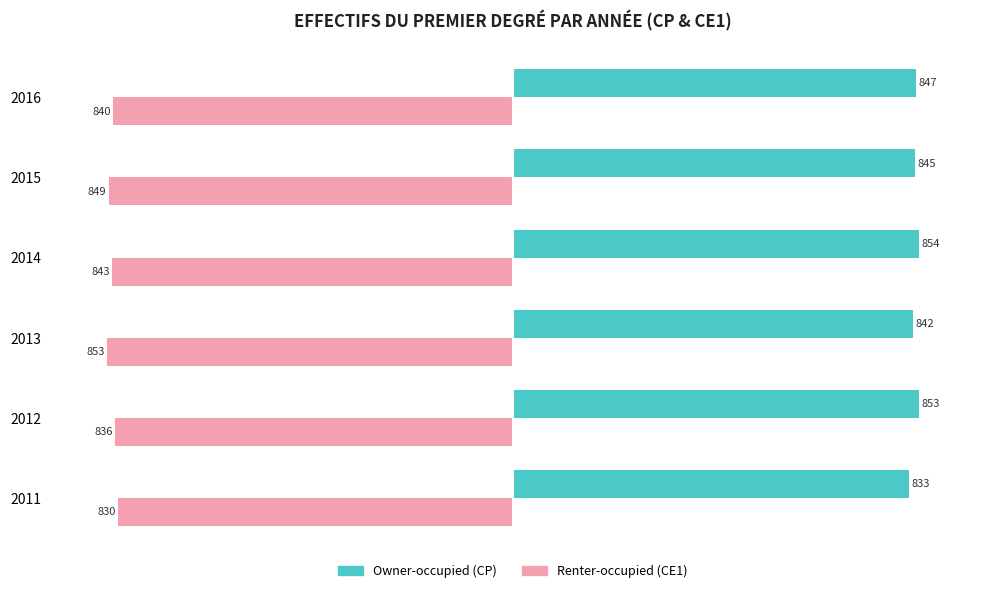

What are all the series names shown in the legend?

Owner-occupied (CP), Renter-occupied (CE1)